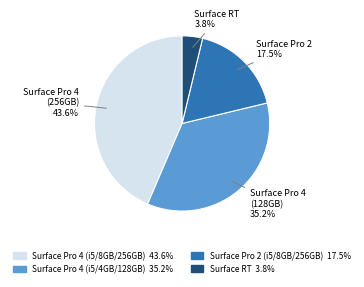

Does any single category account for the majority?

No